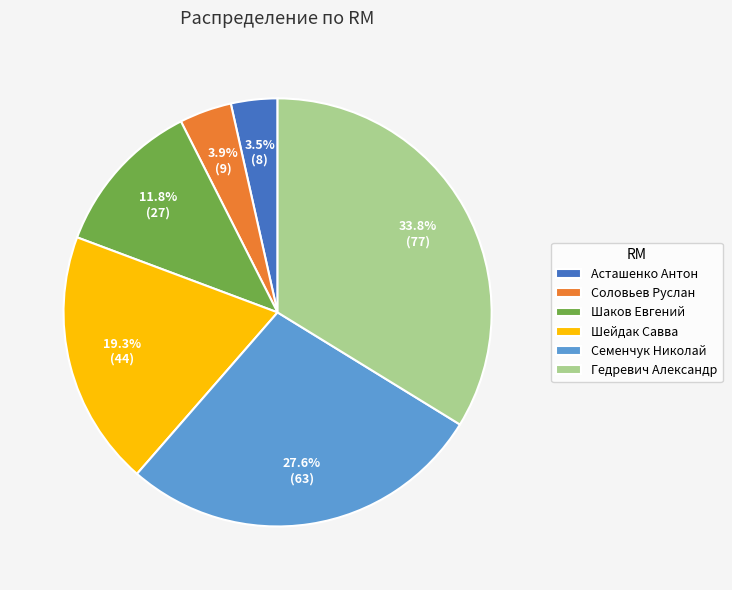

Is the sum of Шейдак Савва and Шаков Евгений greater than half?

No